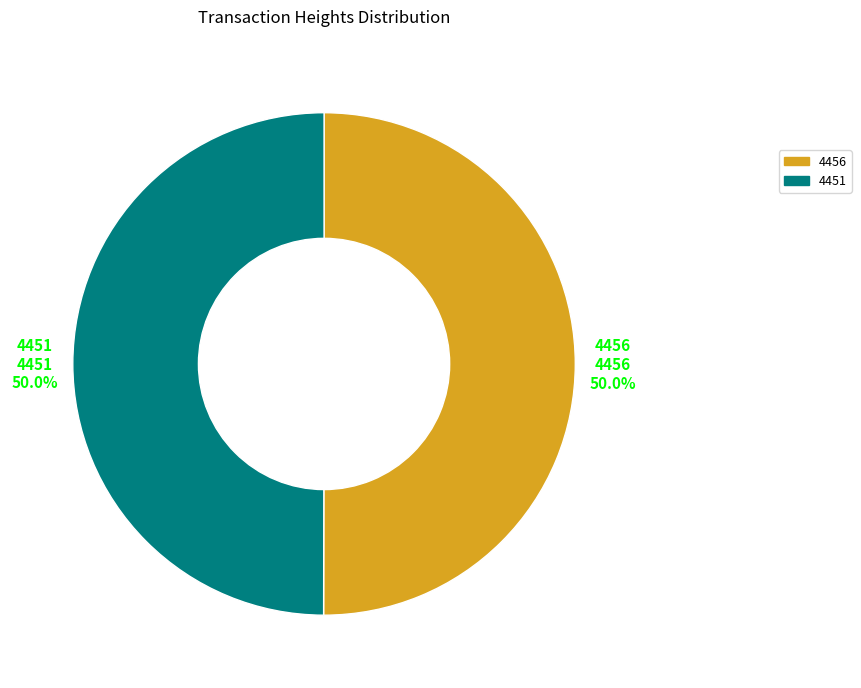

What portion of the pie excludes 4456?

50.0%